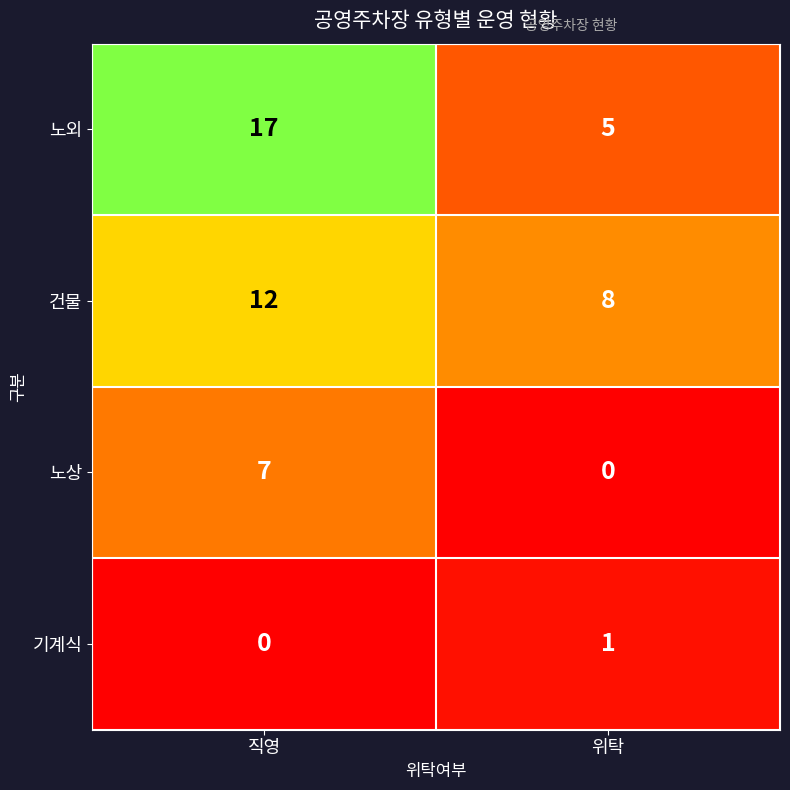

What is the average value of the 건물 series?

10